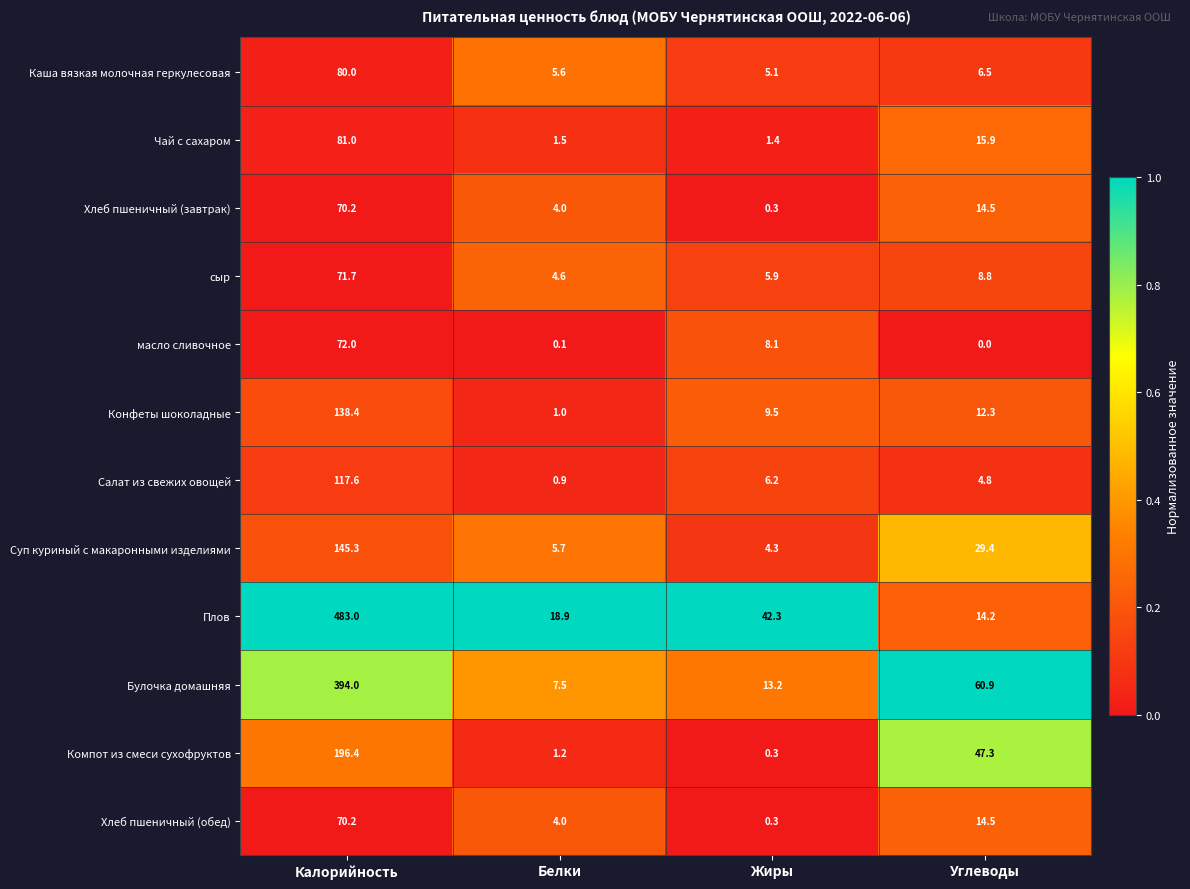

The Чай с сахаром series shows 4.5 at Углеводы. True or false?

False